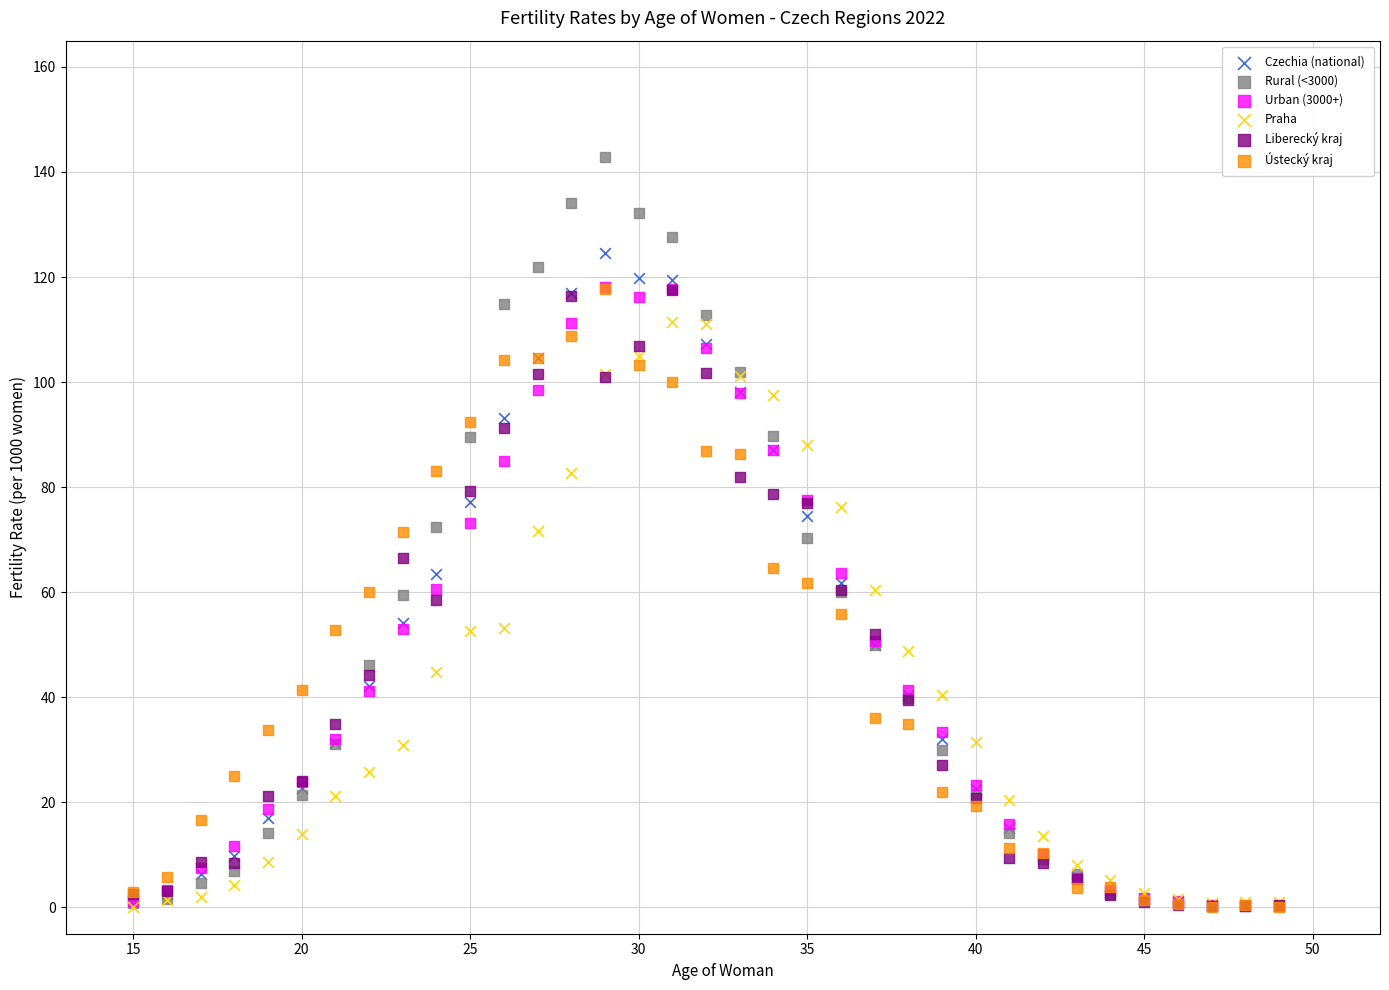

What are all the series names shown in the legend?

Czechia (national), Rural (<3000), Urban (3000+), Praha, Liberecký kraj, Ústecký kraj